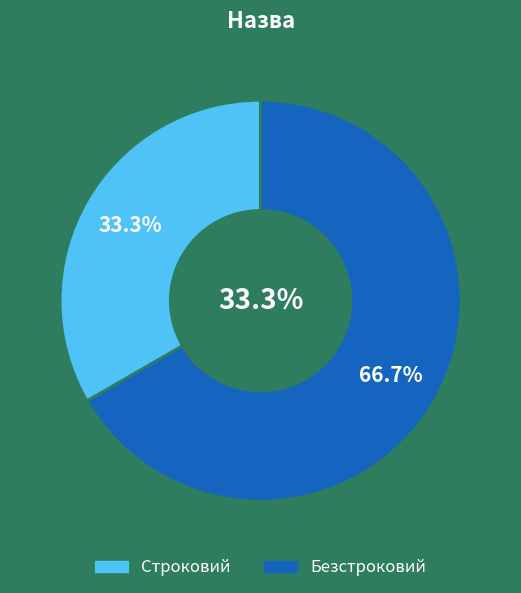

Which category accounts for the majority?

Безстроковий